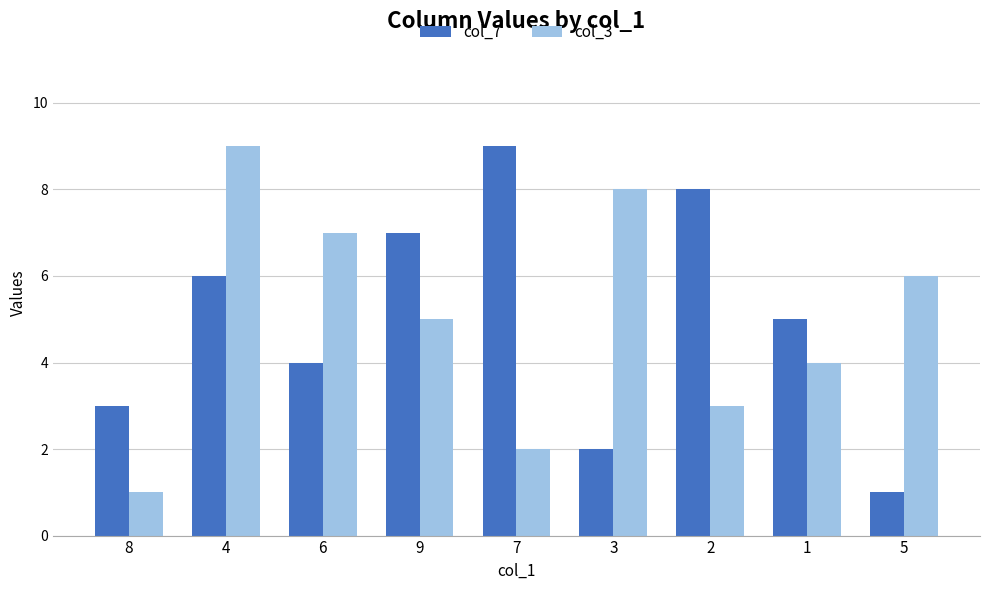

The col_7 series shows 2 at 5. True or false?

False